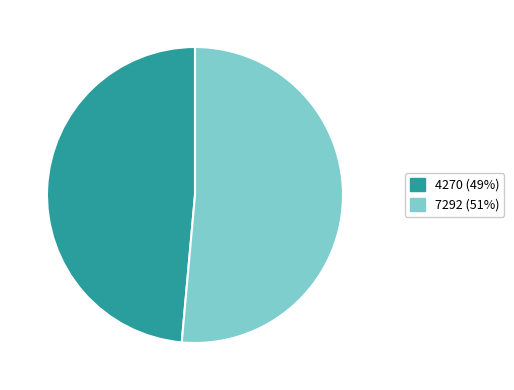

Which category has the smallest portion of the pie?

4270